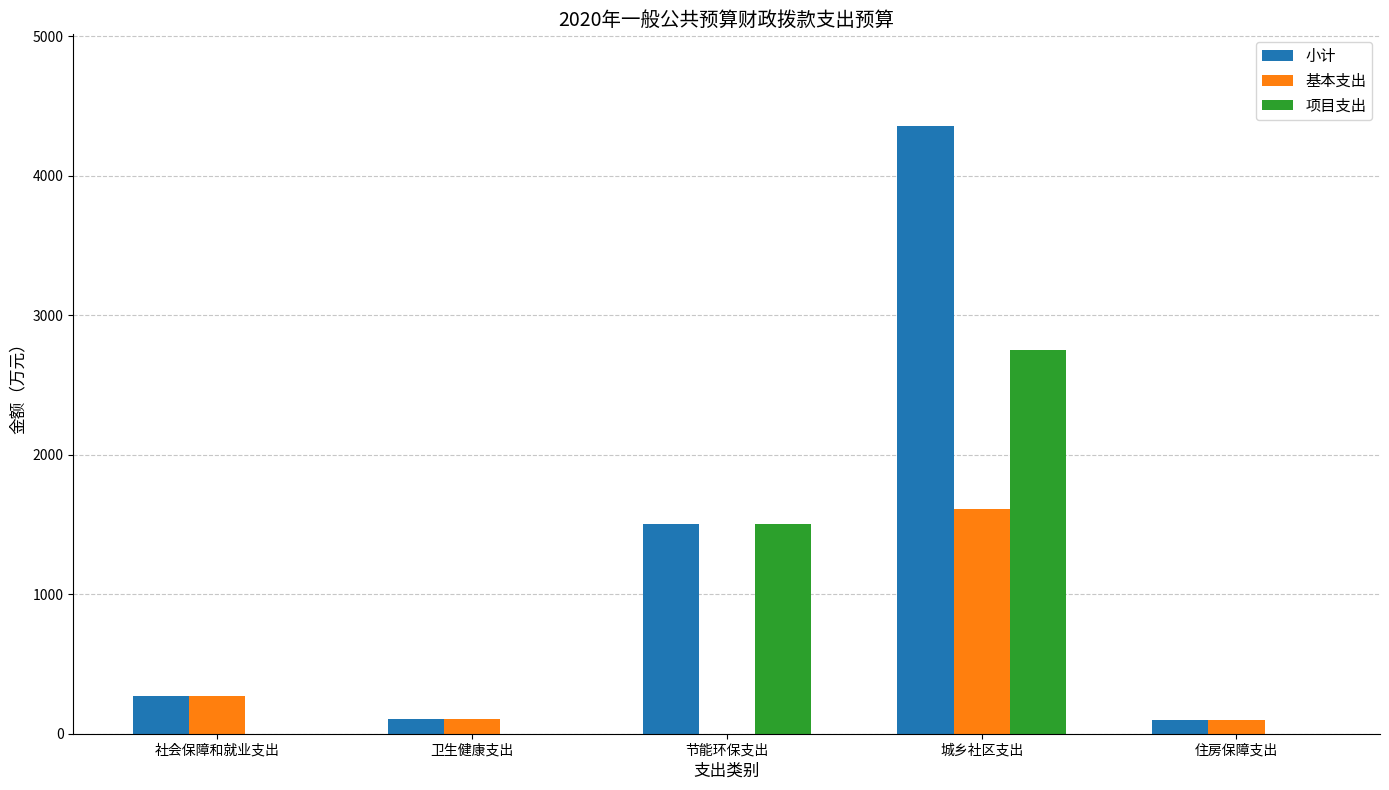

What is the sum of all 基本支出 values?

2082.1